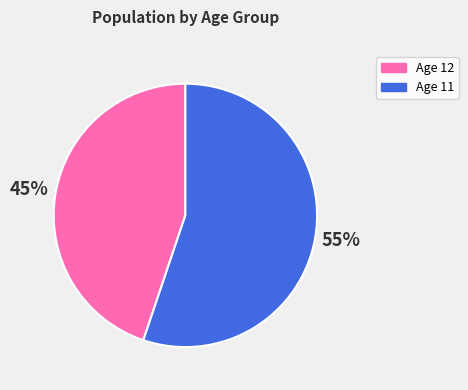

What percentage is the Age 11 slice, to the nearest percent?

55%